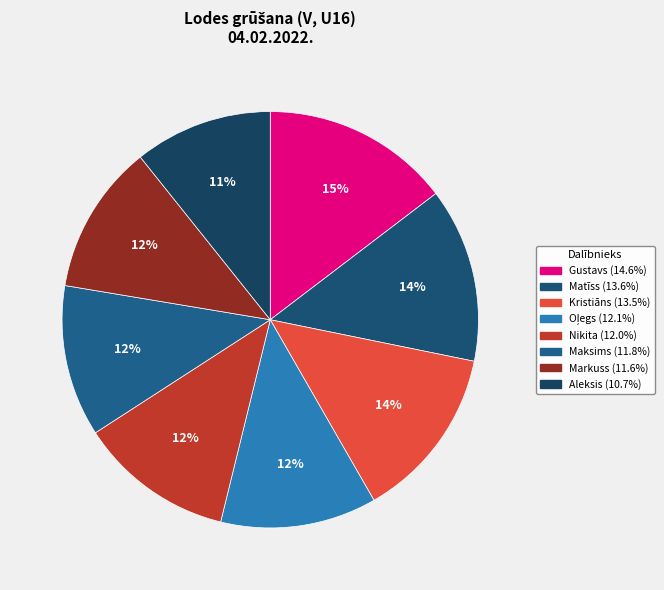

Rank the categories by value from highest to lowest.

Gustavs Eriņš, Matīss Sparāns, Kristiāns Ričards Kudeika, Oļegs Seleckis, Nikita Baikovs, Maksims Martinovs, Markuss Soms, Aleksis Dreijers